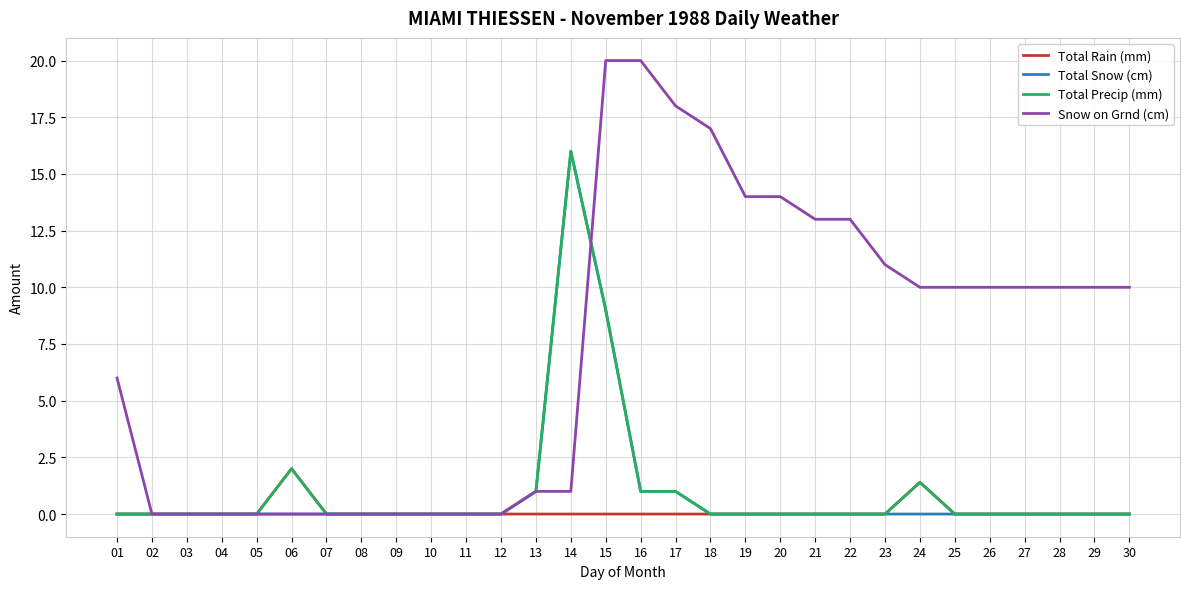

Reading left to right, transcribe all the data shown in this chart.

Total Rain (mm): 0.0	0.0	0.0	0.0	0.0	2.0	0.0	0.0	0.0	0.0	0.0	0.0	0.0	0.0	0.0	0.0	0.0	0.0	0.0	0.0	0.0	0.0	0.0	1.4	0.0	0.0	0.0	0.0	0.0	0.0
Total Snow (cm): 0.0	0.0	0.0	0.0	0.0	0.0	0.0	0.0	0.0	0.0	0.0	0.0	1.0	16.0	9.0	1.0	1.0	0.0	0.0	0.0	0.0	0.0	0.0	0.0	0.0	0.0	0.0	0.0	0.0	0.0
Total Precip (mm): 0.0	0.0	0.0	0.0	0.0	2.0	0.0	0.0	0.0	0.0	0.0	0.0	1.0	16.0	9.0	1.0	1.0	0.0	0.0	0.0	0.0	0.0	0.0	1.4	0.0	0.0	0.0	0.0	0.0	0.0
Snow on Grnd (cm): 6.0	0.0	0.0	0.0	0.0	0.0	0.0	0.0	0.0	0.0	0.0	0.0	1.0	1.0	20.0	20.0	18.0	17.0	14.0	14.0	13.0	13.0	11.0	10.0	10.0	10.0	10.0	10.0	10.0	10.0